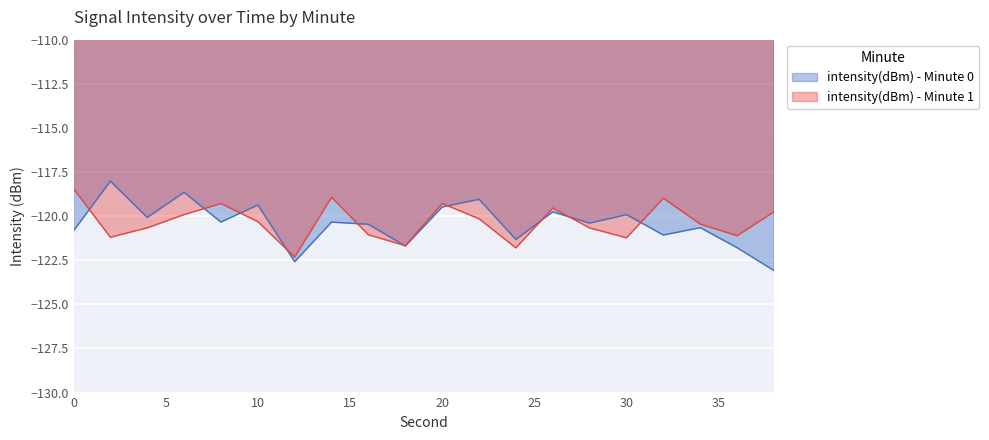

What is the spread (max minus min) of values at 24?

0.5